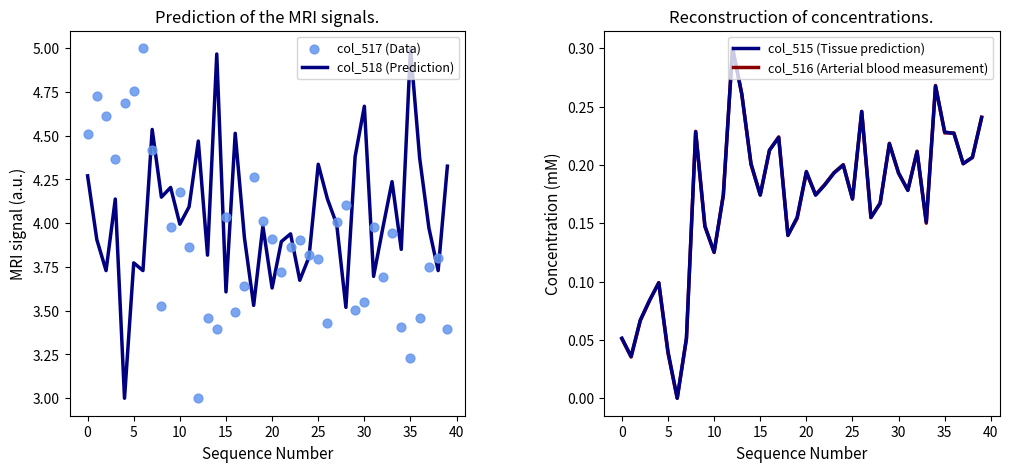

Which series has the largest total across all categories?

col_518 (Prediction)